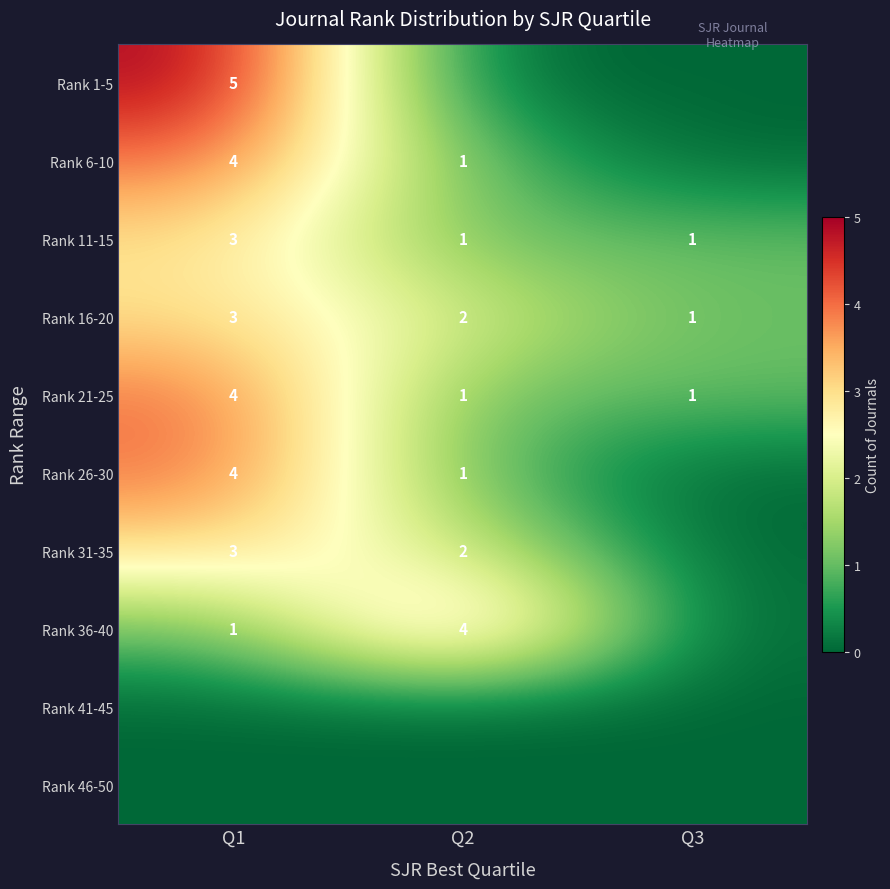

Read the Rank 21-25 value at Q1.

4